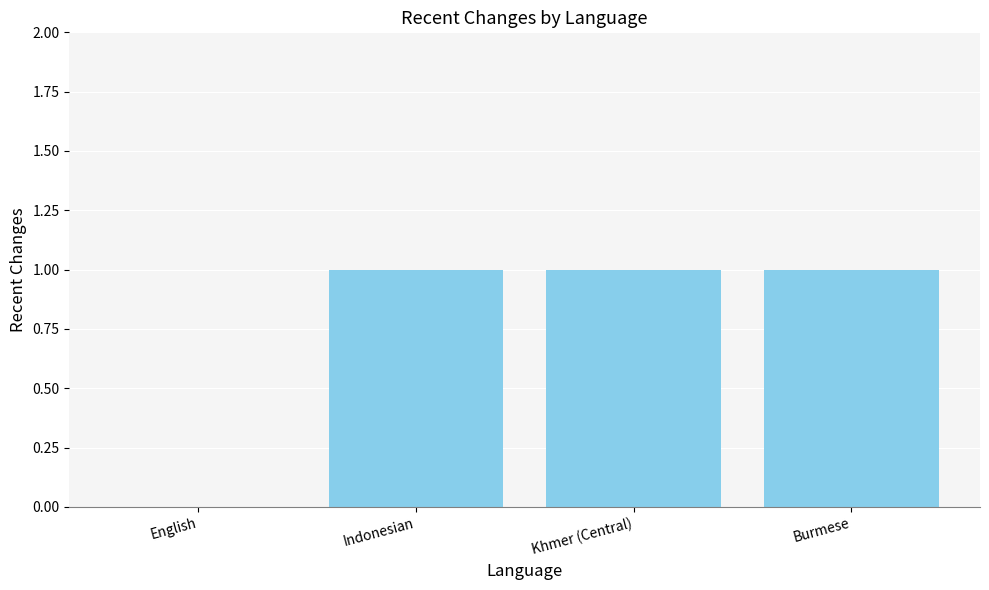

What is the change in value from English to Burmese?

+1